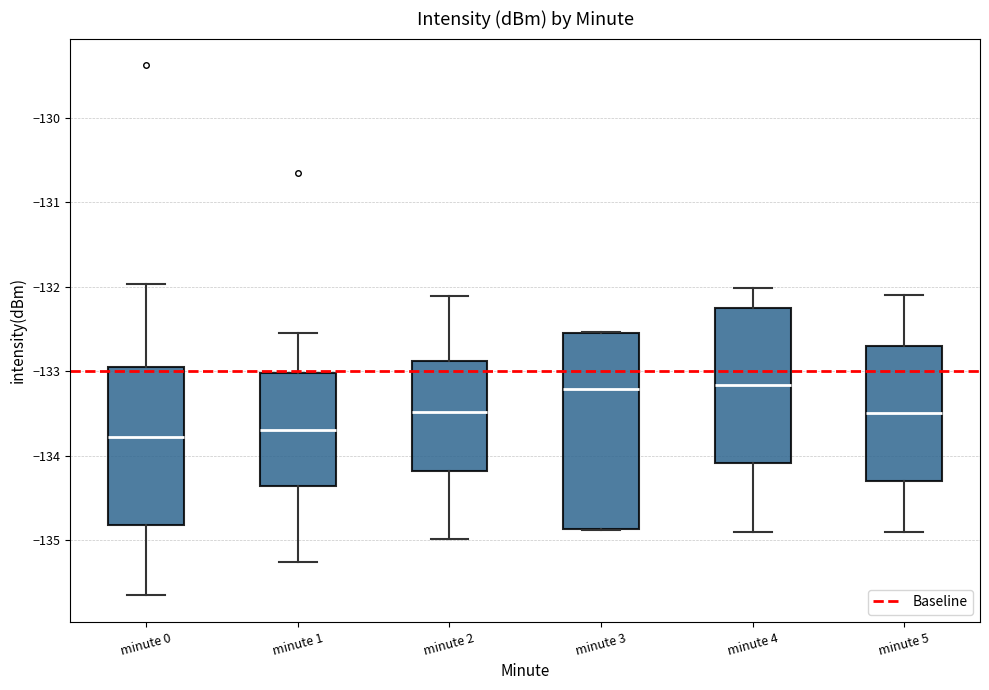

Reading left to right, read every box against the y-axis: the position of its median line, the range the box covers, and the ends of its whiskers. The values are not printed on the chart, so give them approximately, as read against the axis.

minute 0: median -133.8, box -134.8 to -132.9, whiskers -135.7 to -132.0
minute 1: median -133.7, box -134.4 to -133.0, whiskers -135.3 to -132.5
minute 2: median -133.5, box -134.2 to -132.9, whiskers -135.0 to -132.1
minute 3: median -133.2, box -134.9 to -132.5, whiskers -134.9 to -132.5
minute 4: median -133.2, box -134.1 to -132.2, whiskers -134.9 to -132.0
minute 5: median -133.5, box -134.3 to -132.7, whiskers -134.9 to -132.1